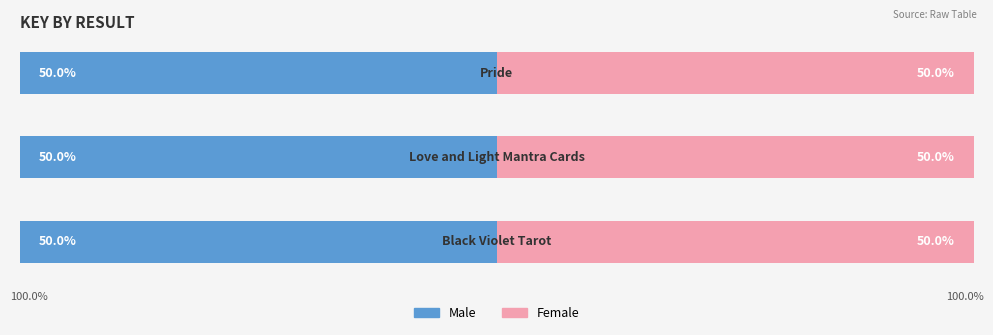

How many groups of bars are there?

3